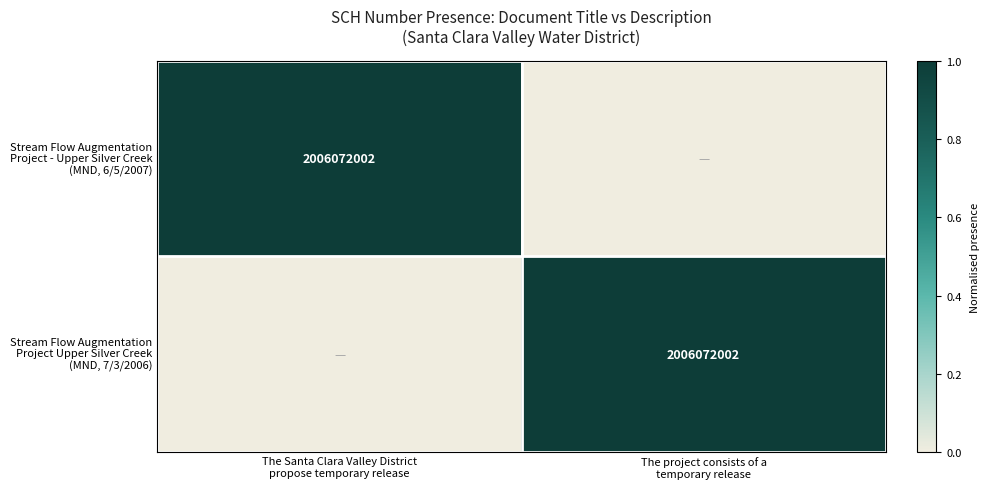

What is the sum of all Stream Flow Augmentation Project Upper Silver Creek (MND, 7/3/2006) values?

1